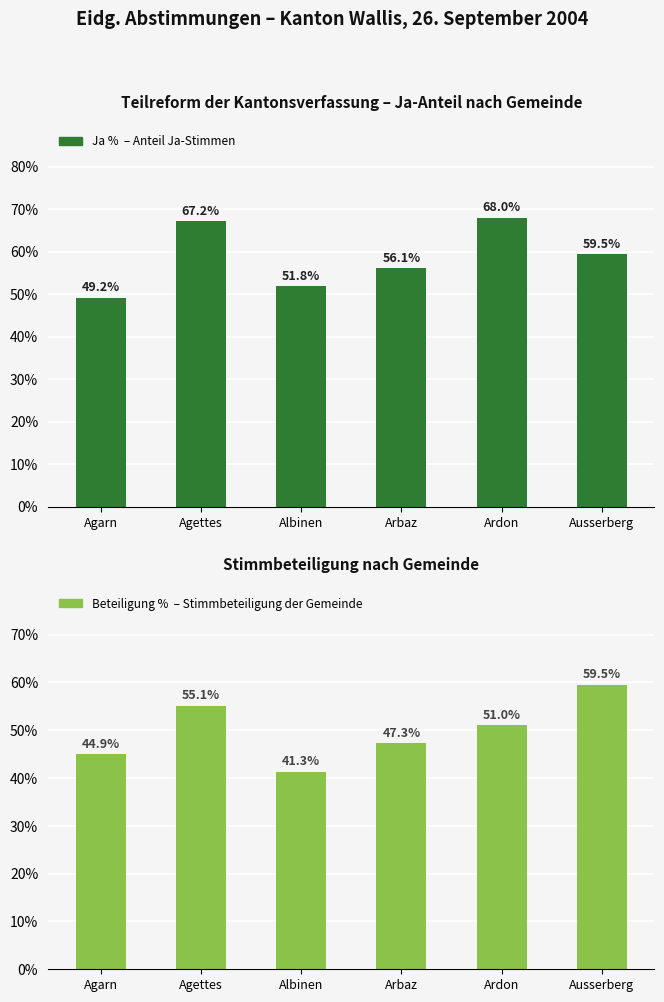

Which series has the largest range (max minus min)?

Ja %